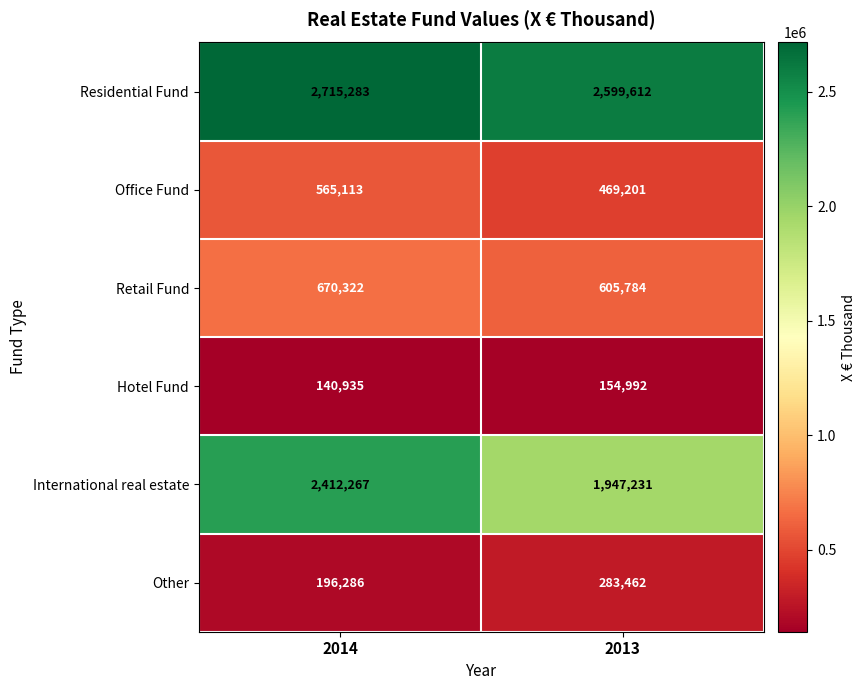

List the series in order of their peak value, lowest first.

Hotel Fund, Other, Office Fund, Retail Fund, International real estate, Residential Fund